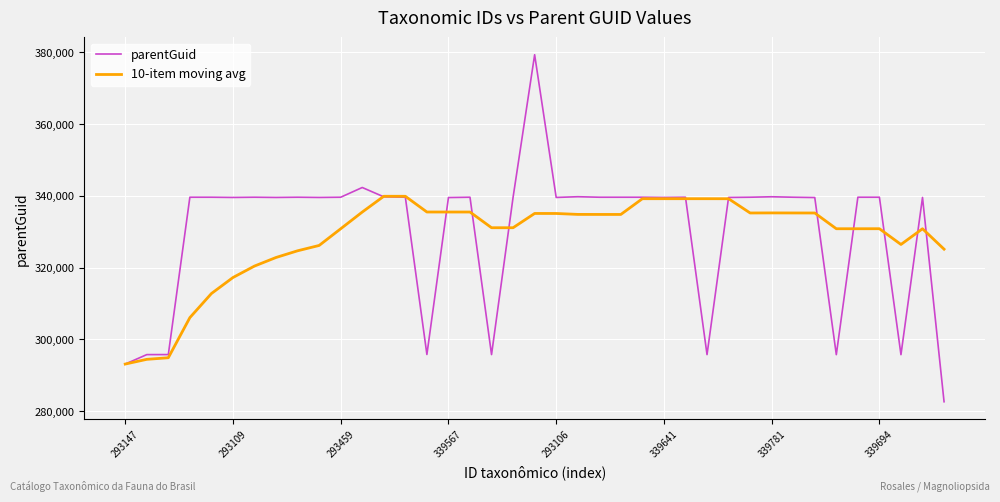

What is the smallest value displayed?

282638.0